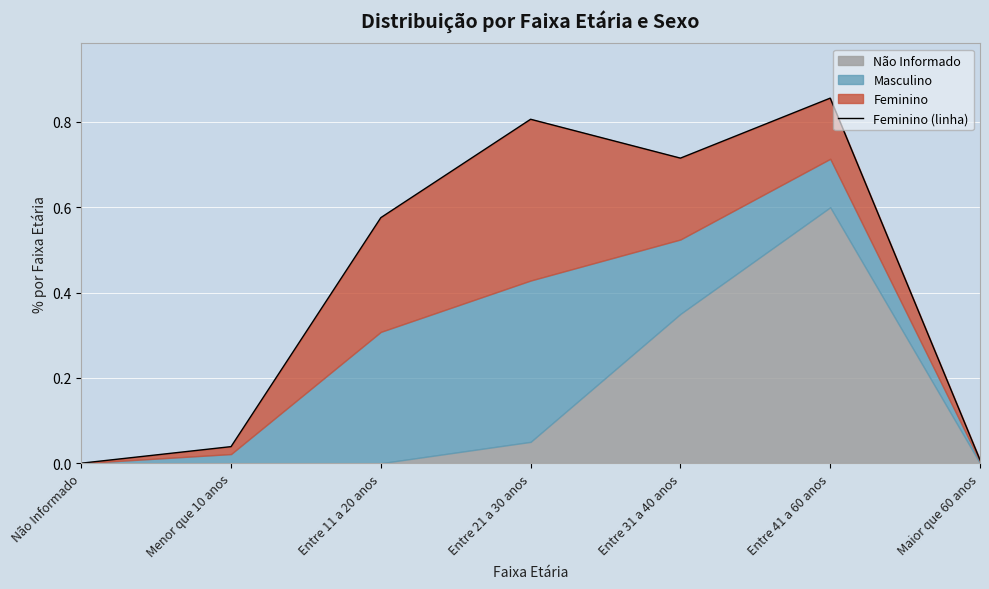

What is the label of the 3rd point from the left?

Entre 11 a 20 anos